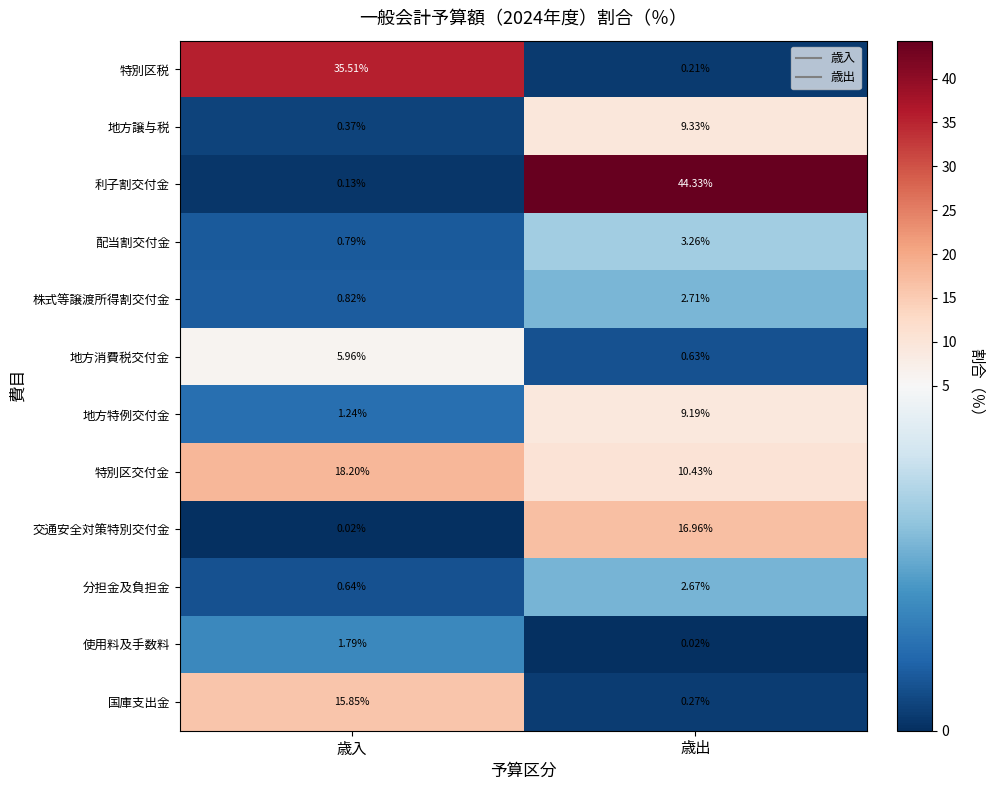

Which series has the widest spread of values?

利子割交付金